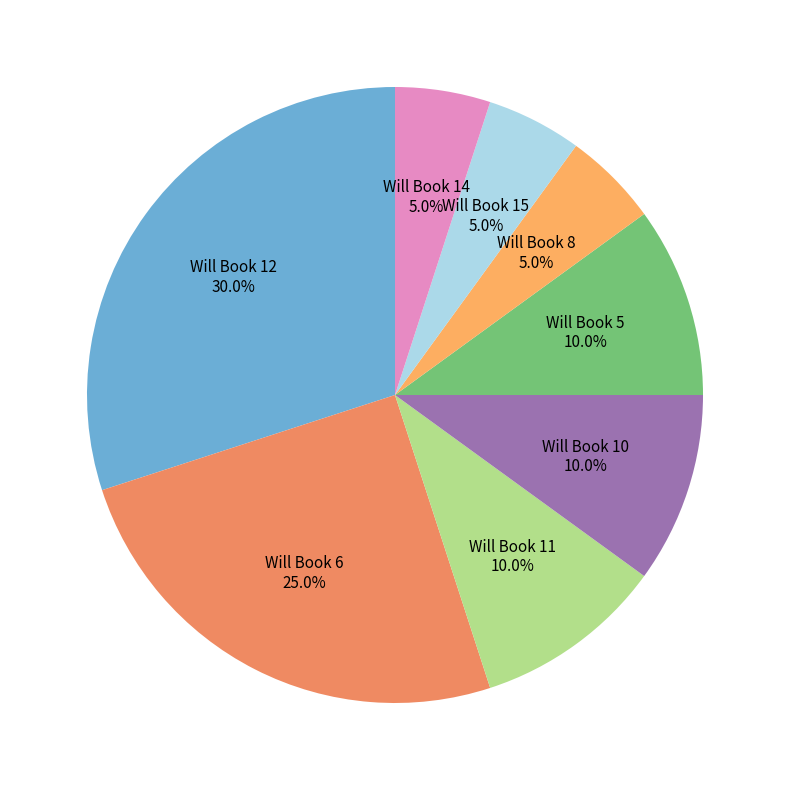

How many segments does this pie chart have?

8